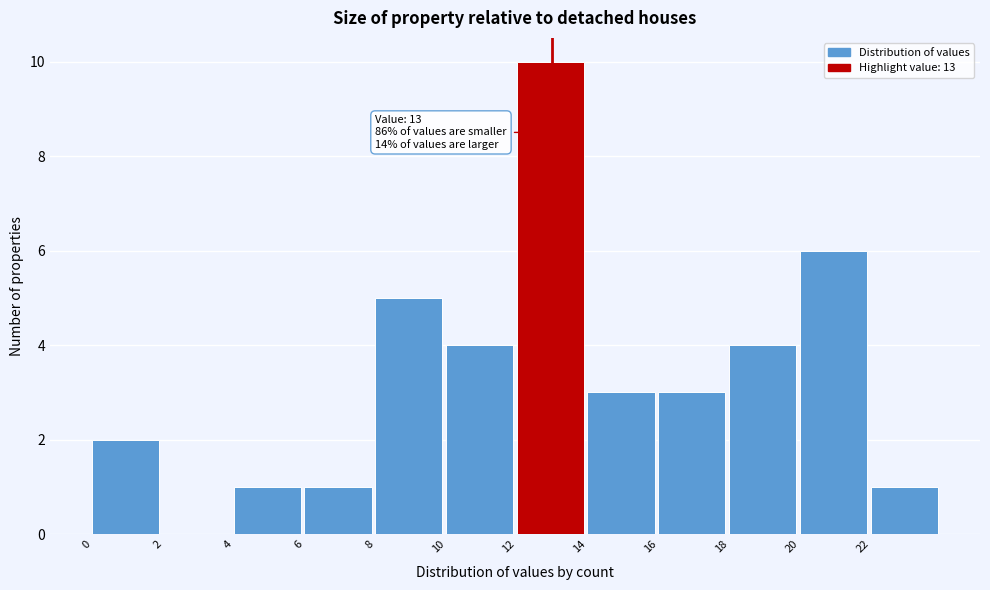

Over which range of the x-axis is the bar tallest?

12 to 14